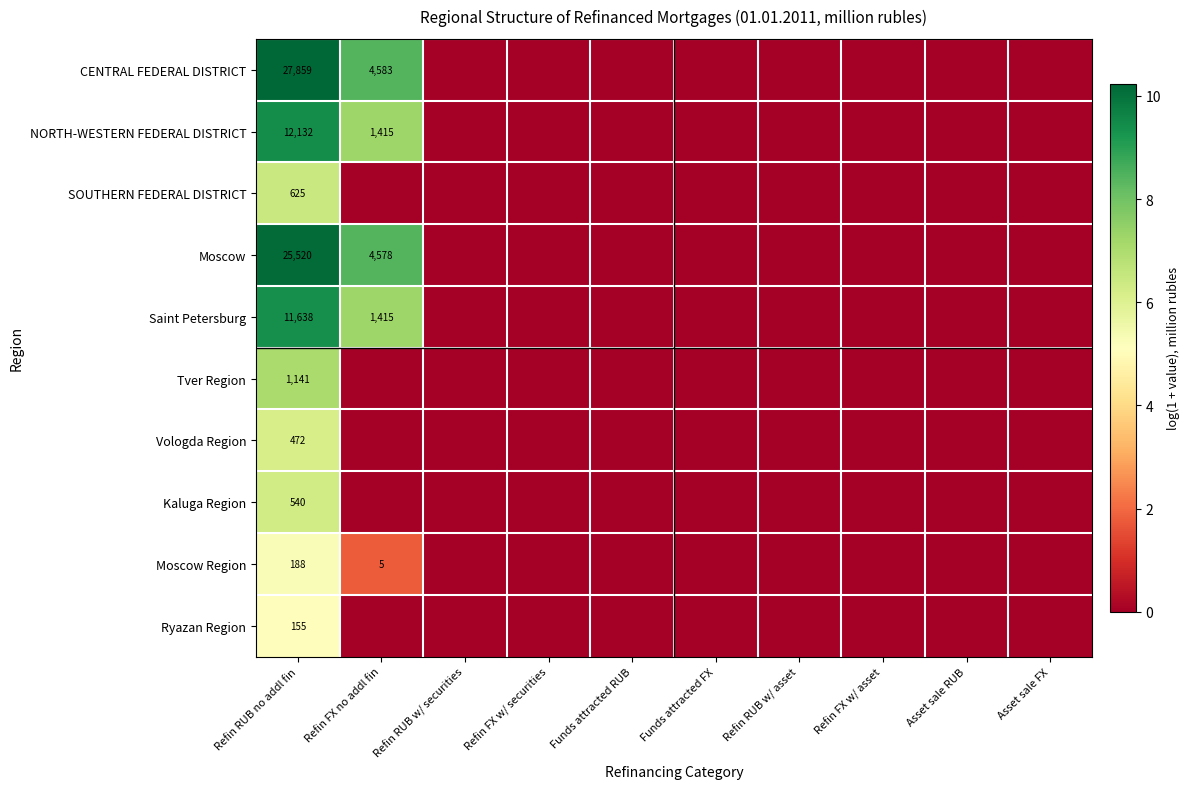

Which has a higher value, Funds attracted FX or Asset sale FX?

Funds attracted FX